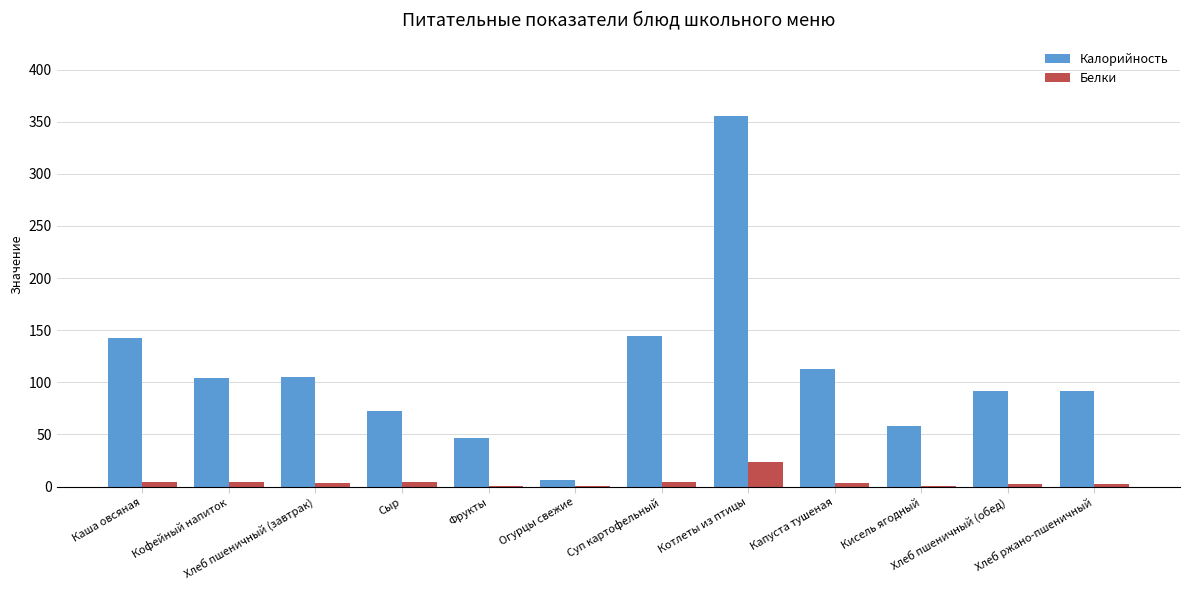

Which series changed the most between Фрукты and Капуста тушеная?

Калорийность